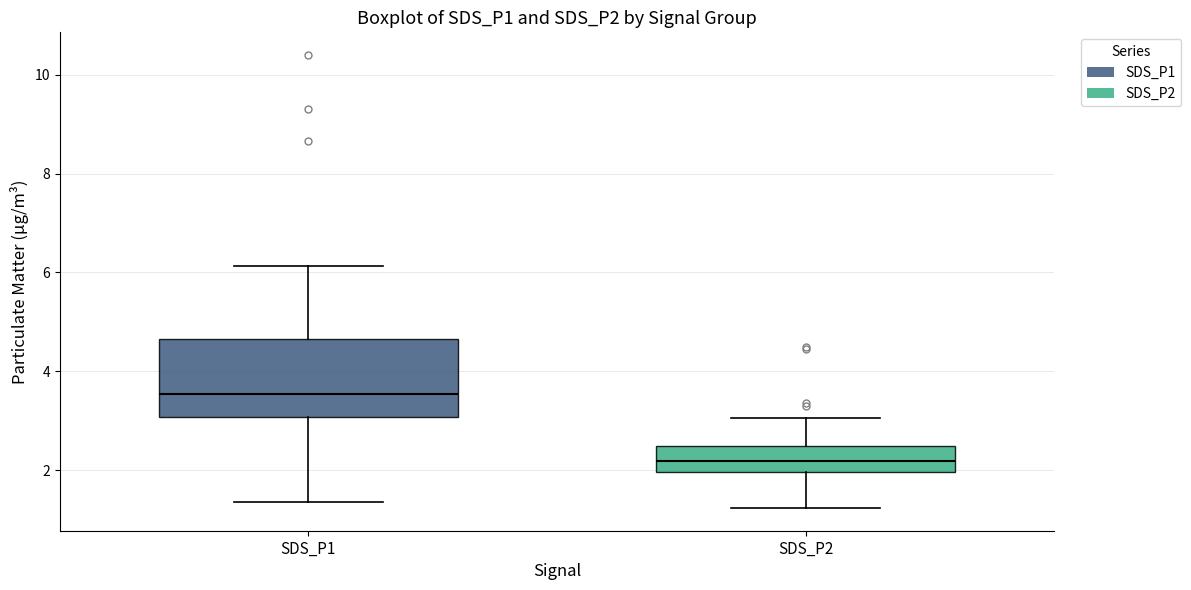

Reading left to right, read every box against the y-axis: the position of its median line, the range the box covers, and the ends of its whiskers. The values are not printed on the chart, so give them approximately, as read against the axis.

SDS_P1: median 3.6, box 3.0 to 4.6, whiskers 1.4 to 6.2
SDS_P2: median 2.2, box 2.0 to 2.4, whiskers 1.2 to 3.0